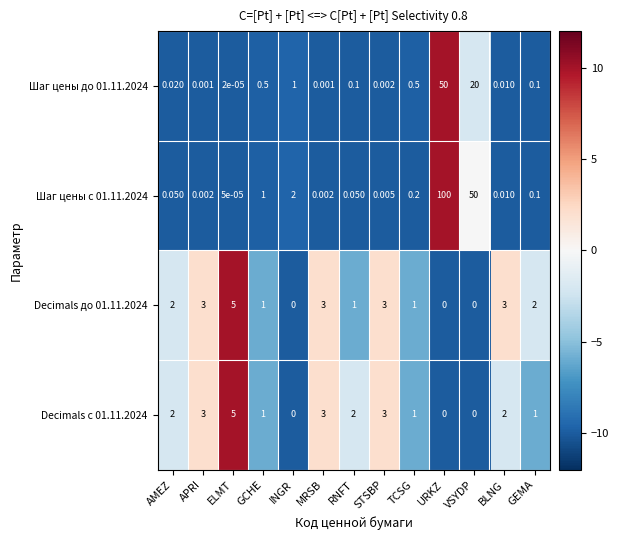

Is the value of Decimals с 01.11.2024 at AMEZ greater than the value of Decimals до 01.11.2024 at ELMT?

No